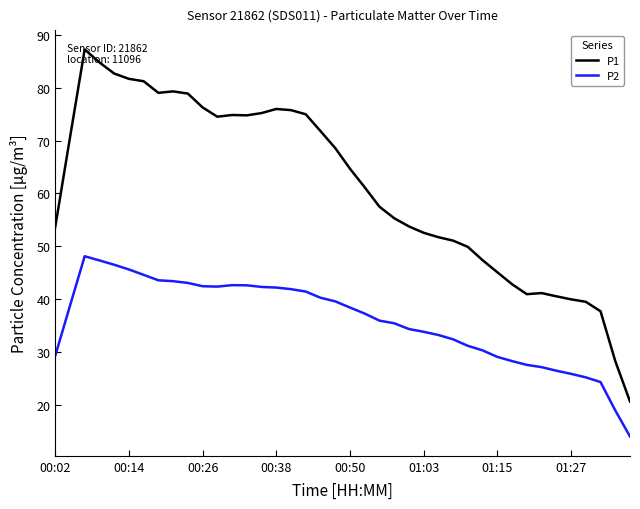

Which series has the largest total across all categories?

P1